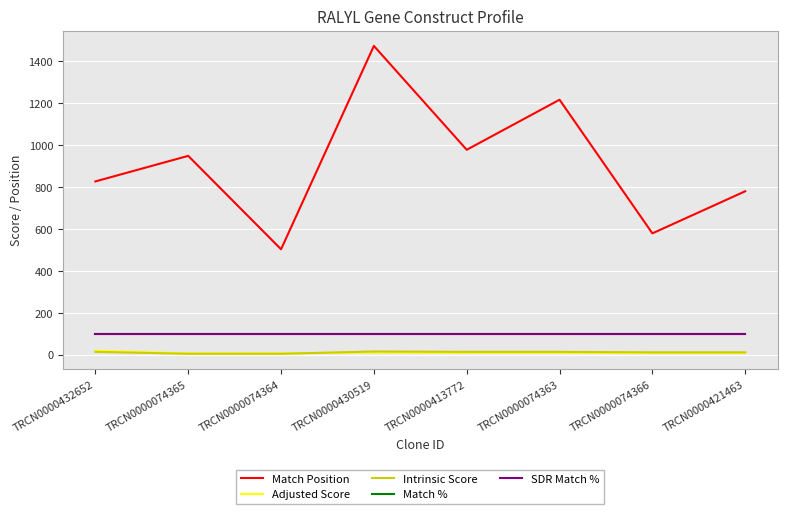

What position from the right is TRCN0000074366?

2